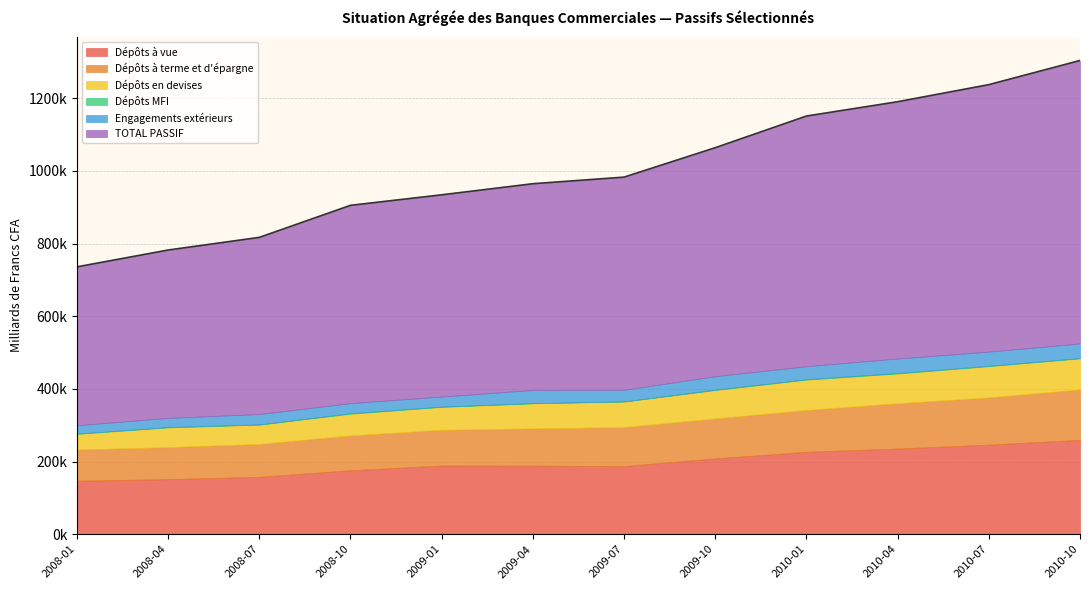

Is it true that Dépôts à vue equals 147133.2 at 2008-01?

True